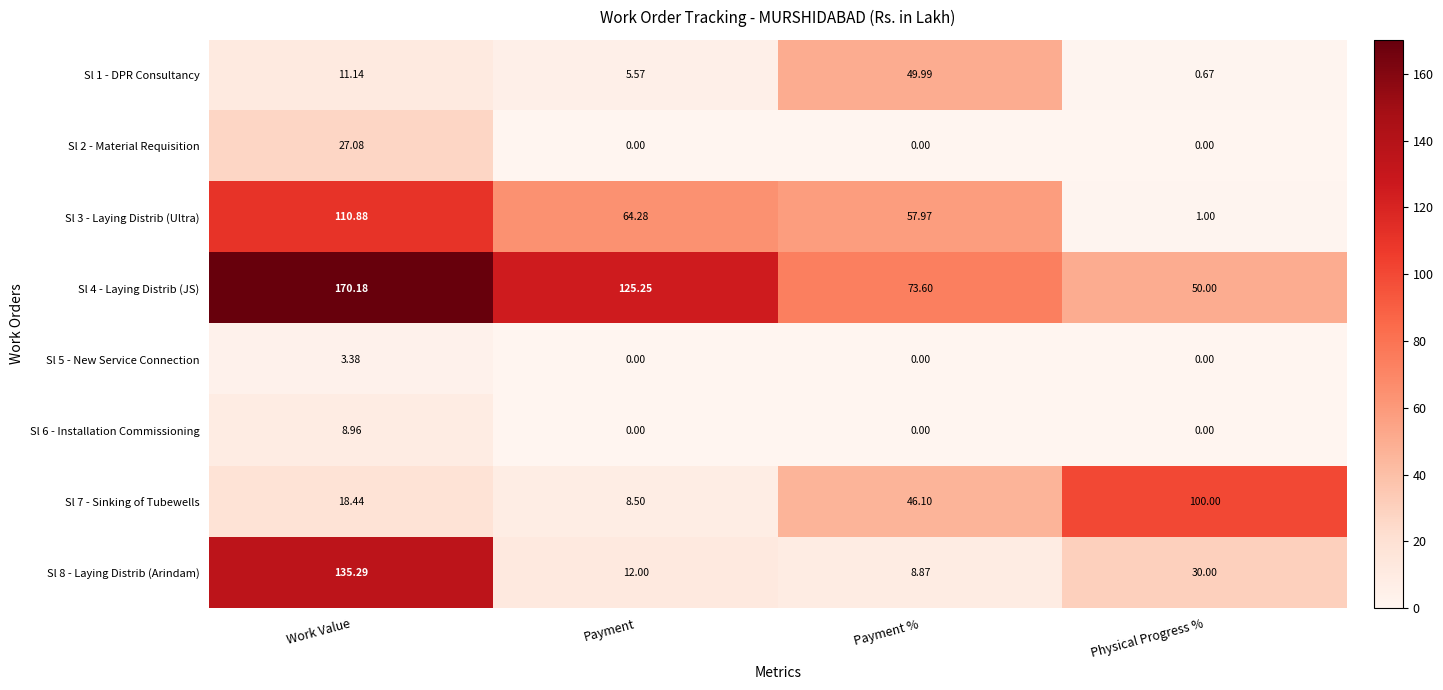

How many data points does each series have?

4